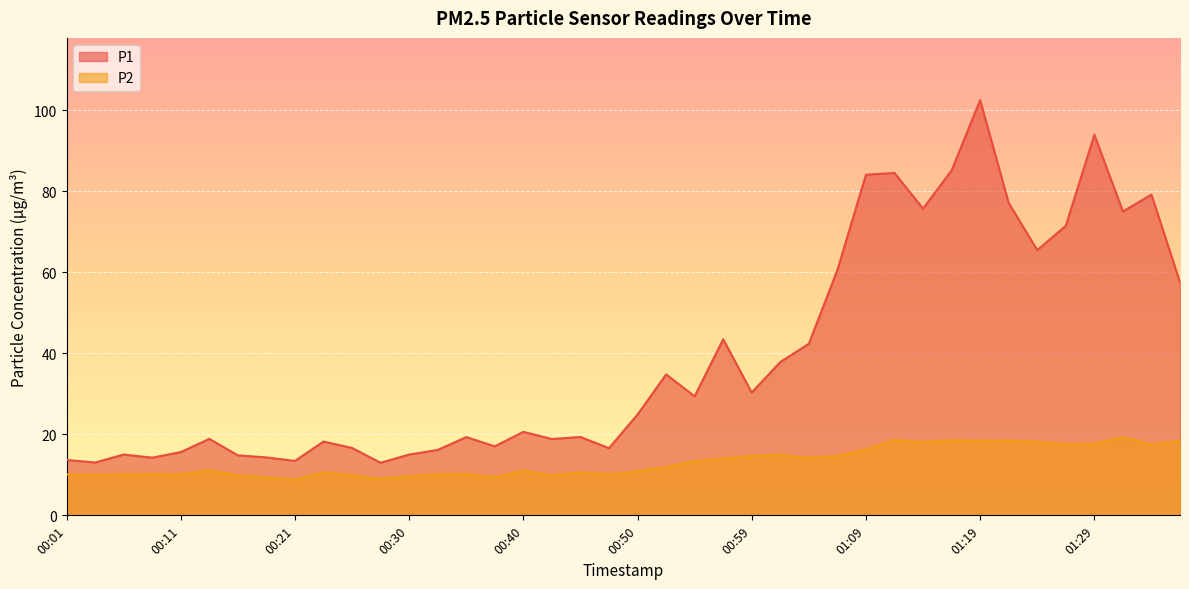

At 00:23, list the series in order from largest to smallest.

P1, P2